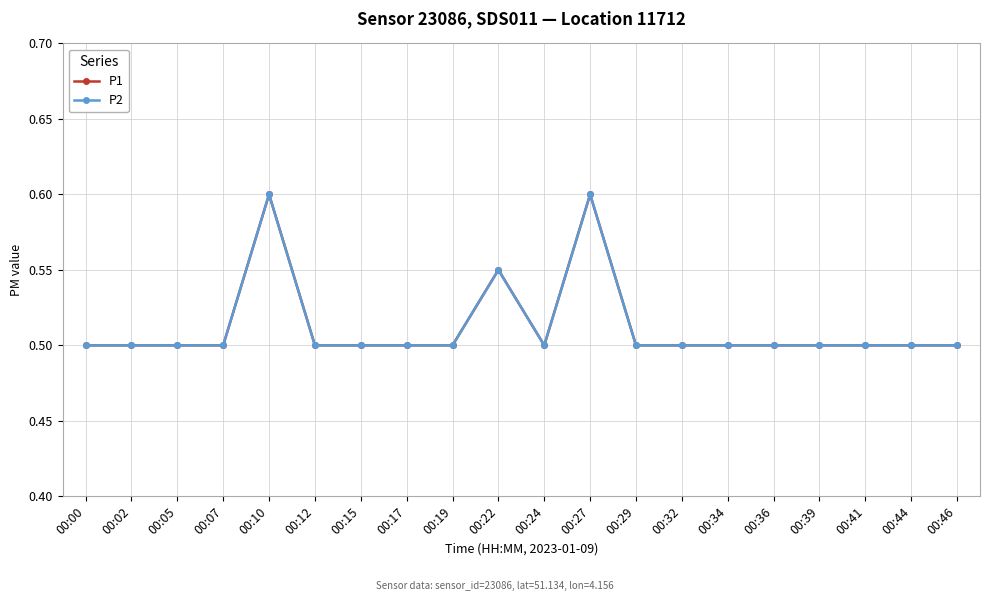

Rank the series at 00:00 from lowest to highest value.

P1, P2